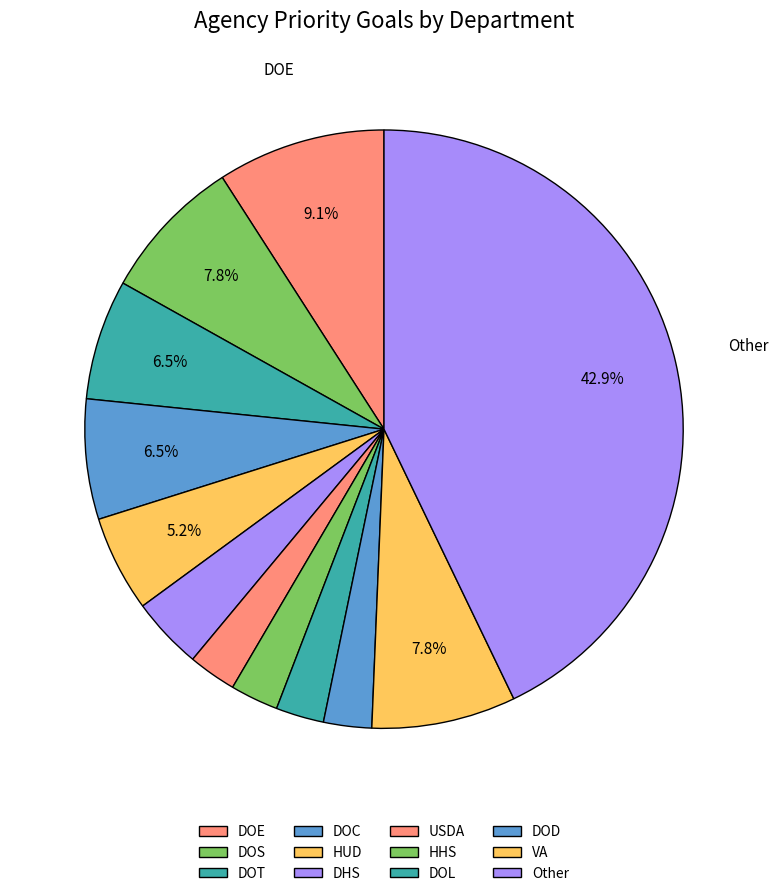

What is the ratio of the value at USDA to the value at DOC?

0.4